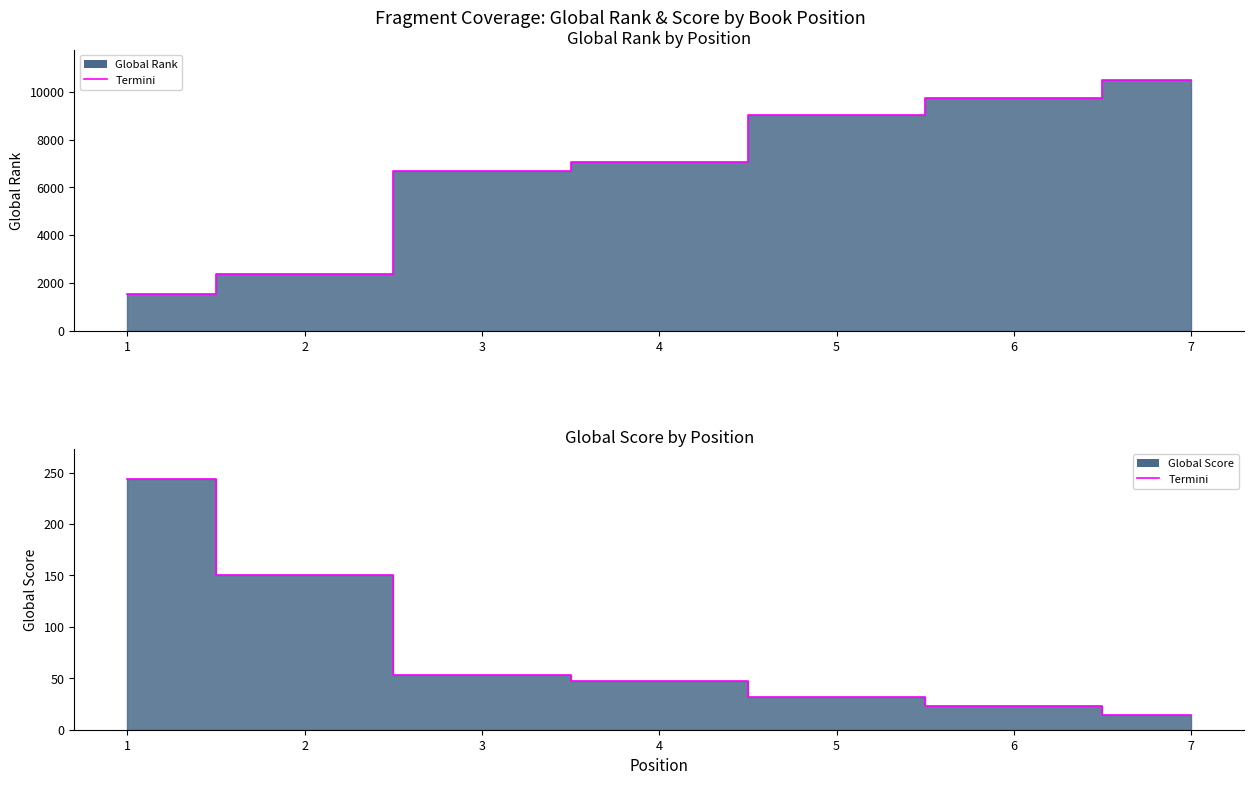

Which has a higher value, 5 or 7?

7